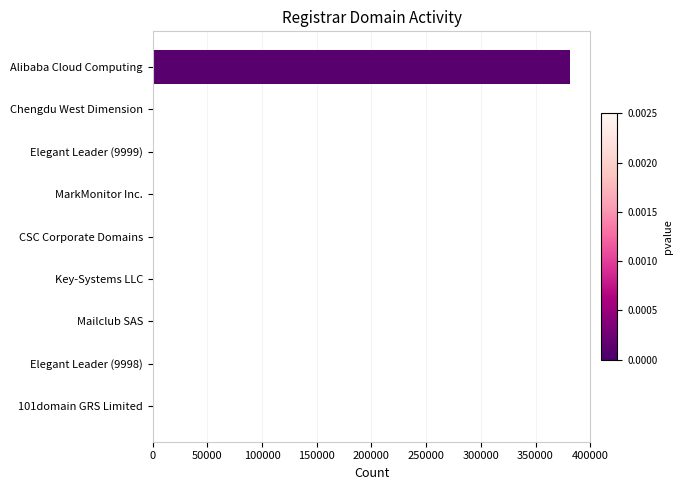

Which category has the highest value across all series?

Alibaba Cloud Computing